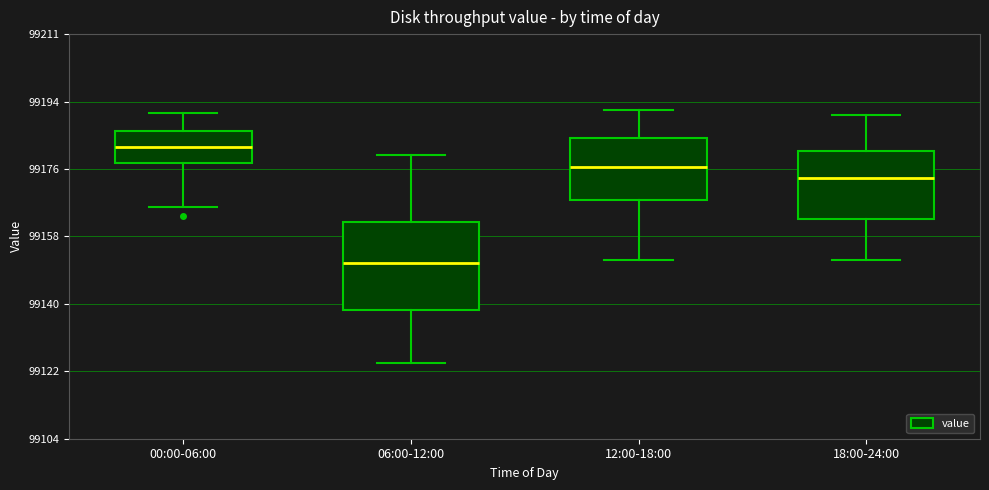

Which box's median line is the highest?

00:00-06:00